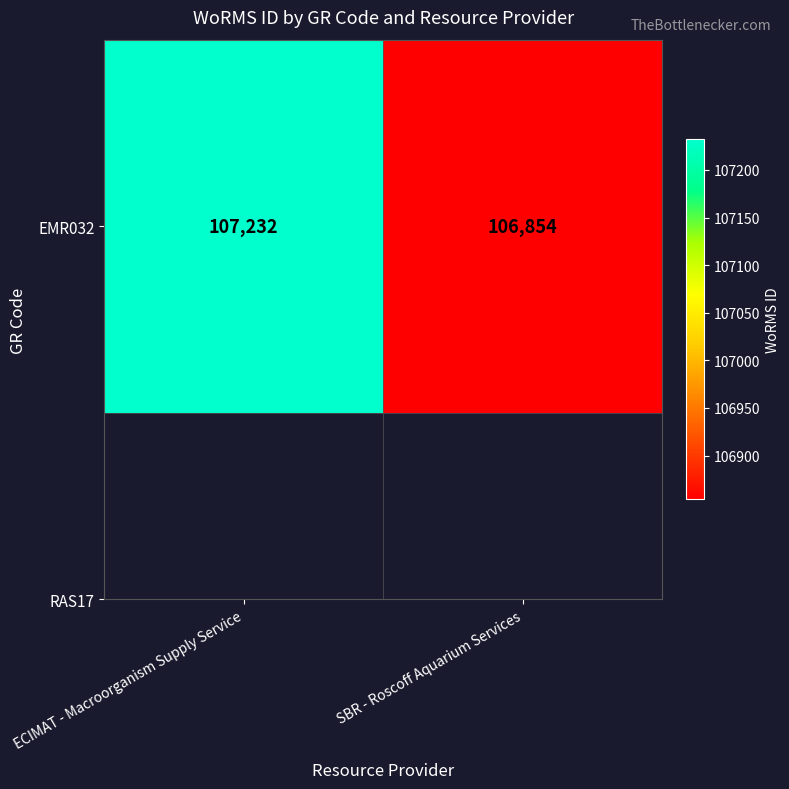

Between ECIMAT - Macroorganism Supply Service and SBR - Roscoff Aquarium Services, which is larger?

ECIMAT - Macroorganism Supply Service